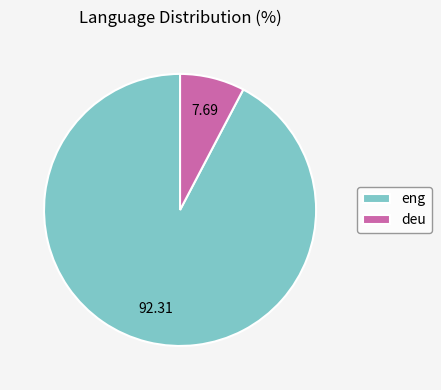

Between eng and deu, which is larger?

eng